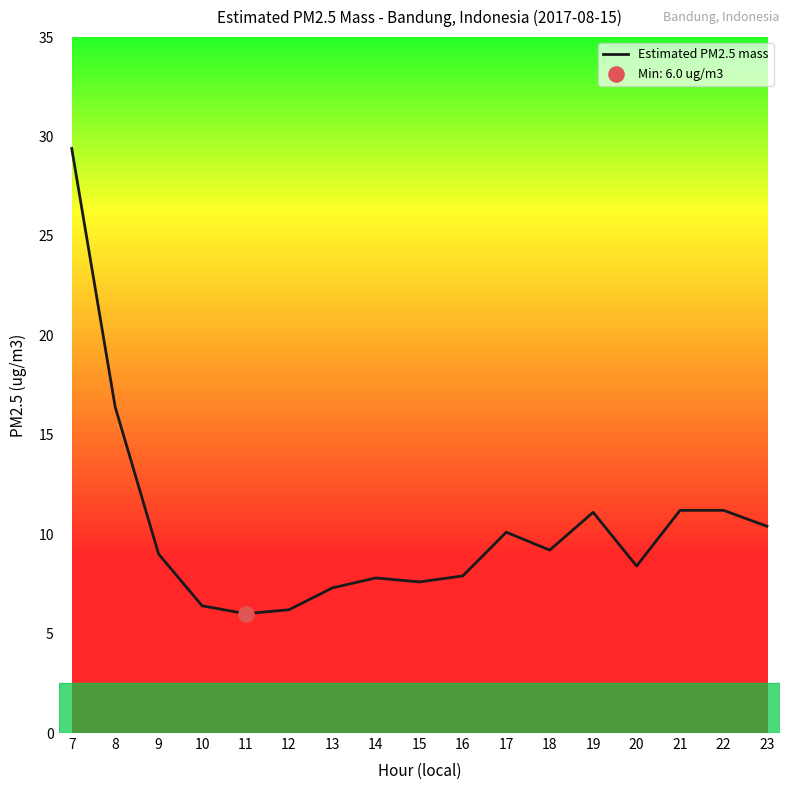

What is the change in value from 7 to 17?

-19.3